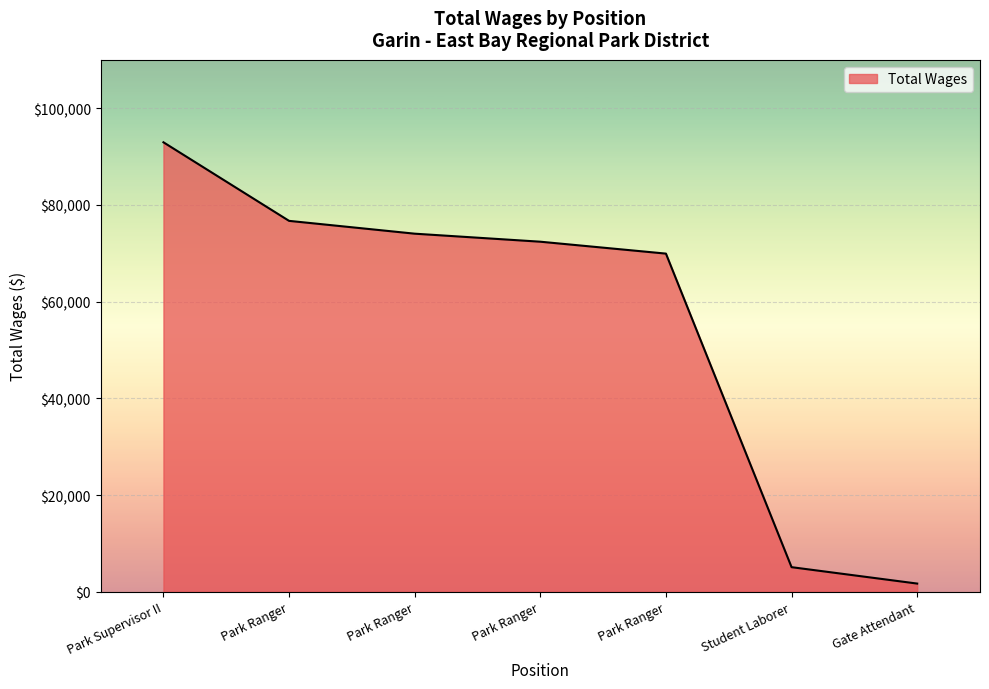

The chart shows a value of 2811 at Gate Attendant. True or false?

False